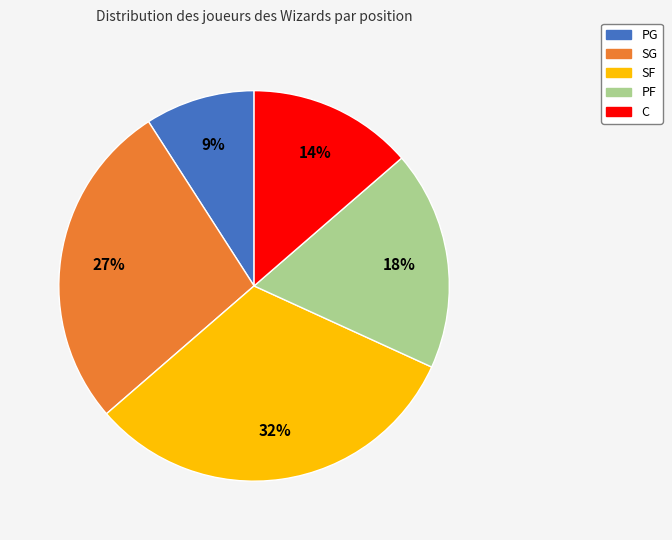

To the nearest percent, what is the difference between the largest and smallest slice percentages?

23%